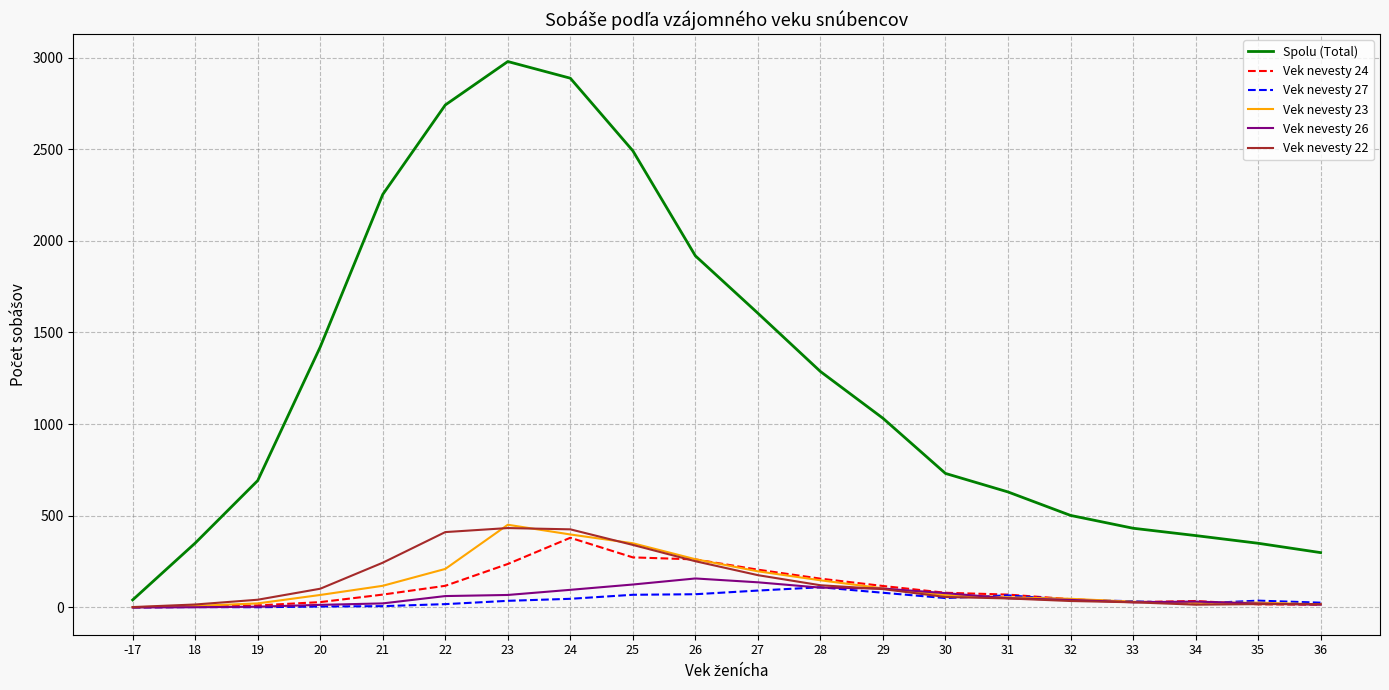

What is the sum of all Vek nevesty 27 values?

815